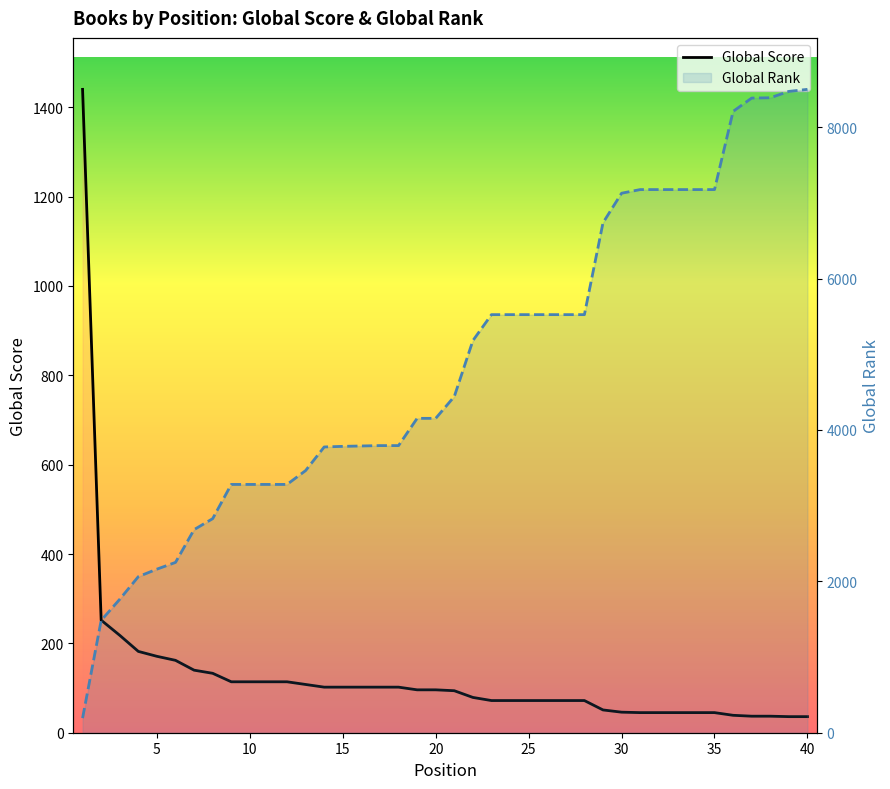

The value of Global Score at 32 is 73. True or false?

False